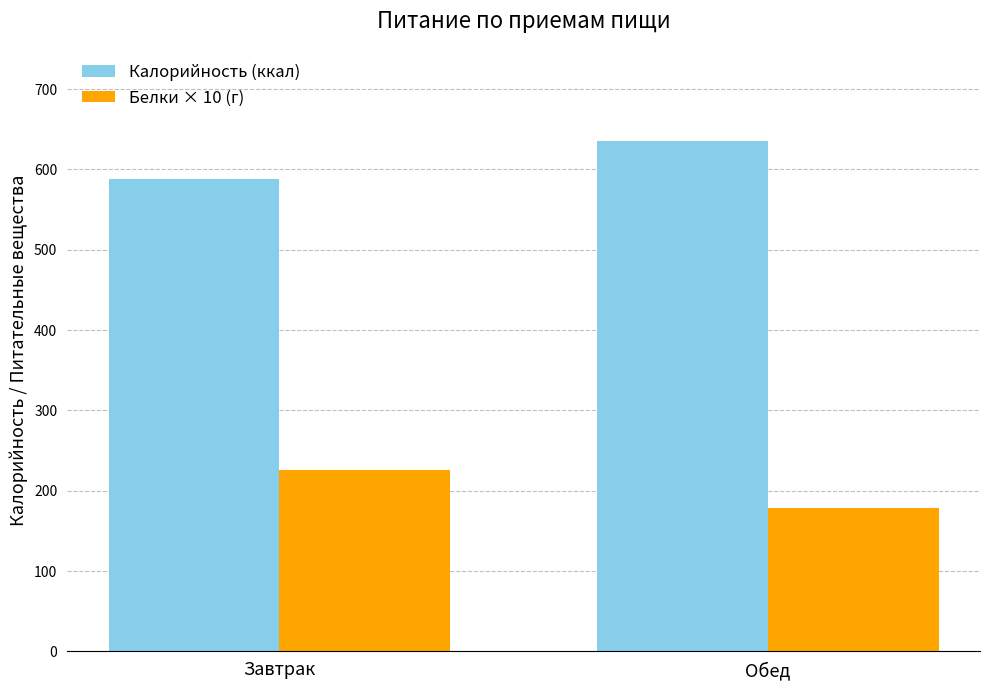

Is the value of Белки × 10 (г) at Завтрак greater than the value of Калорийность (ккал) at Обед?

No